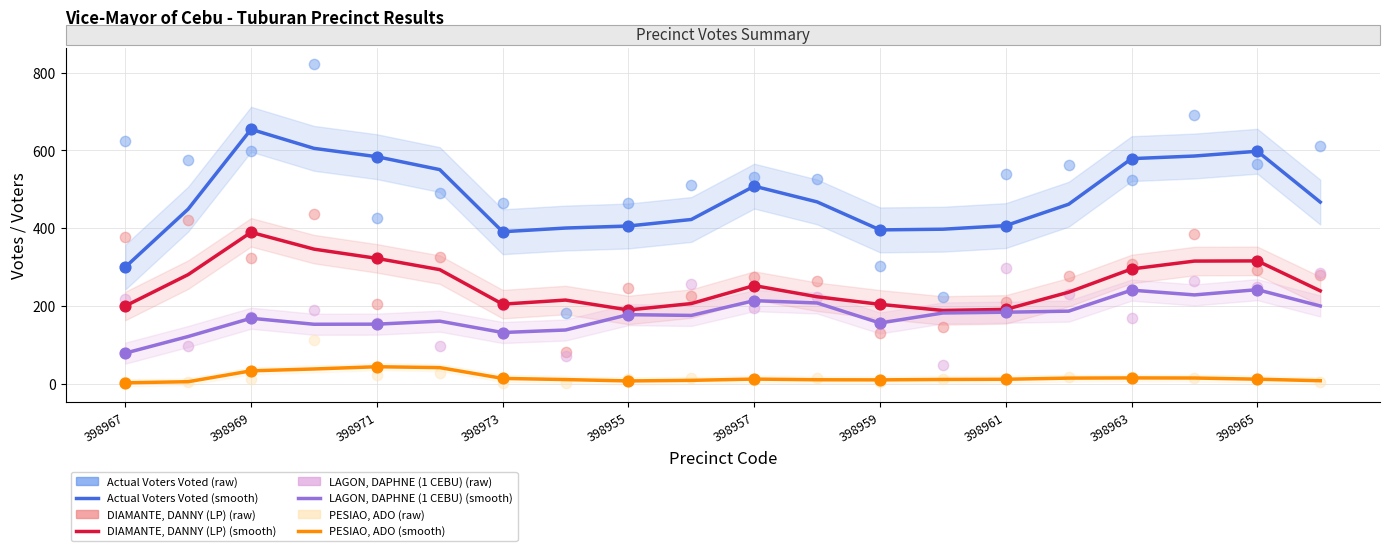

Which series contains the highest Y value?

Actual Voters Voted